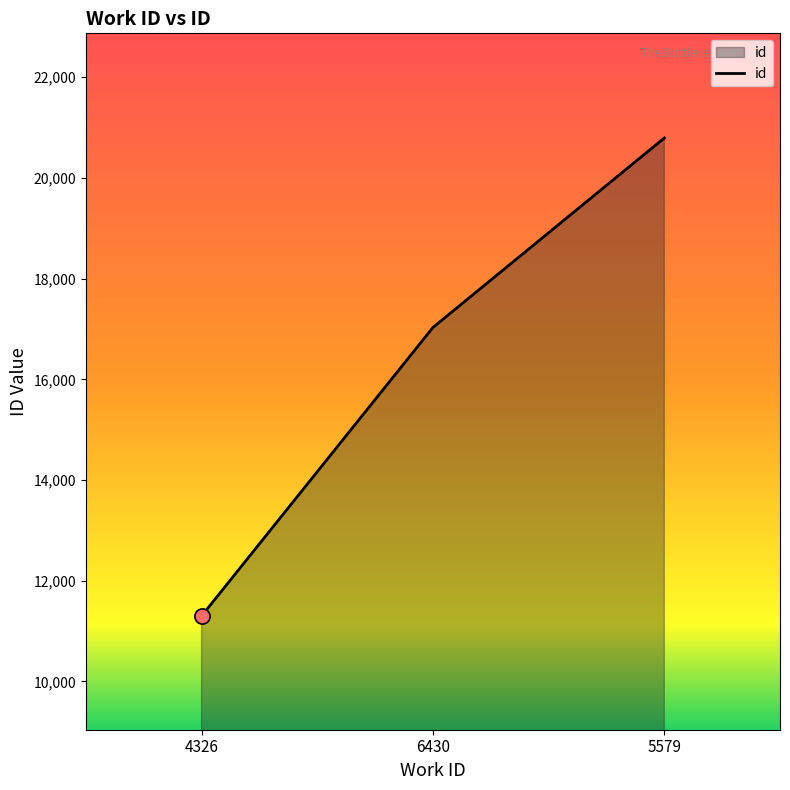

What is the ratio of the value at 4326 to the value at 6430?

0.7